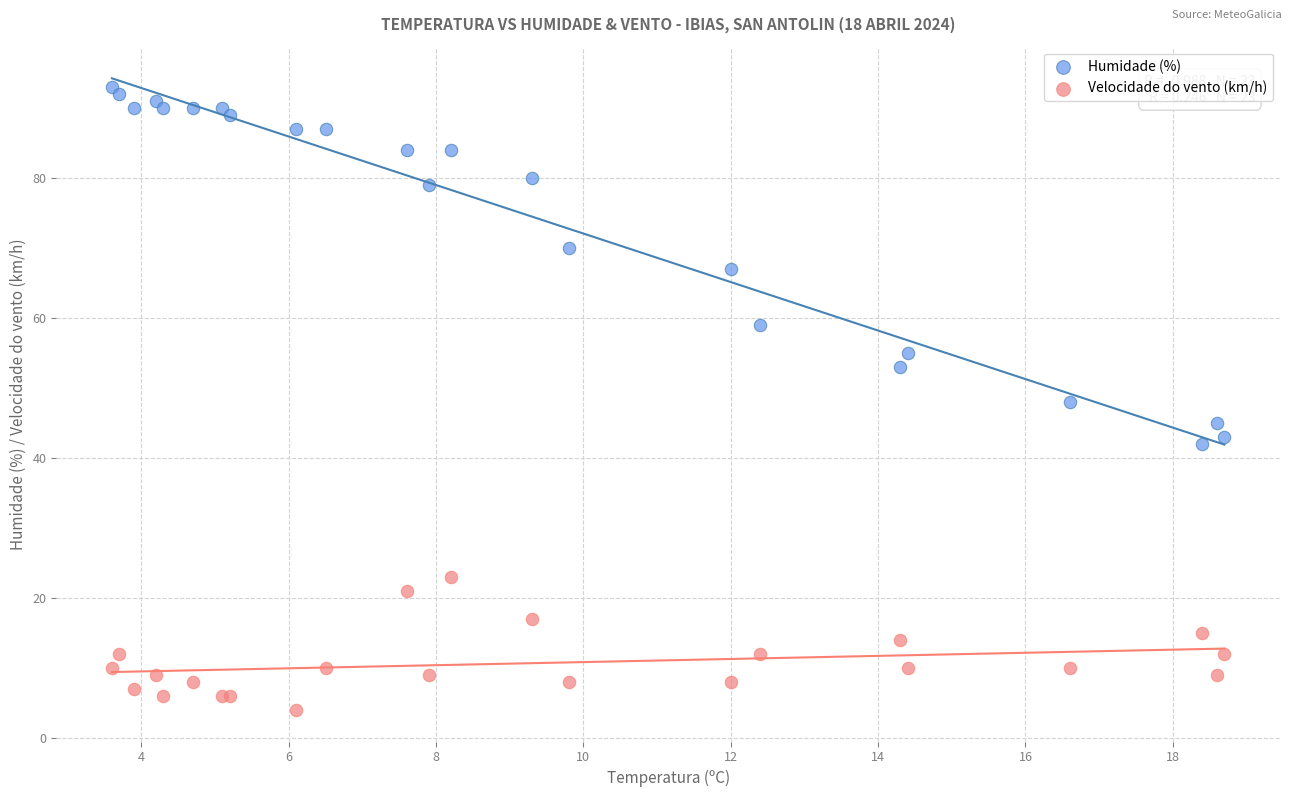

Which series contains the highest Y value?

Humidade (%)